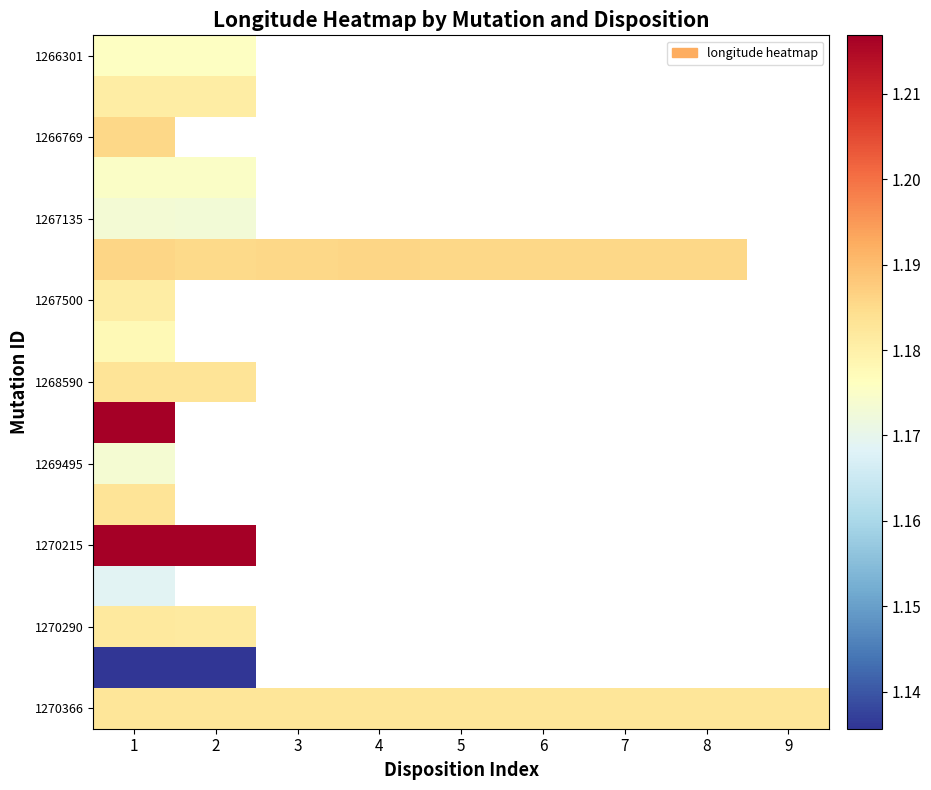

True or false: 1267500 has a value of 1.2 at 1.

True